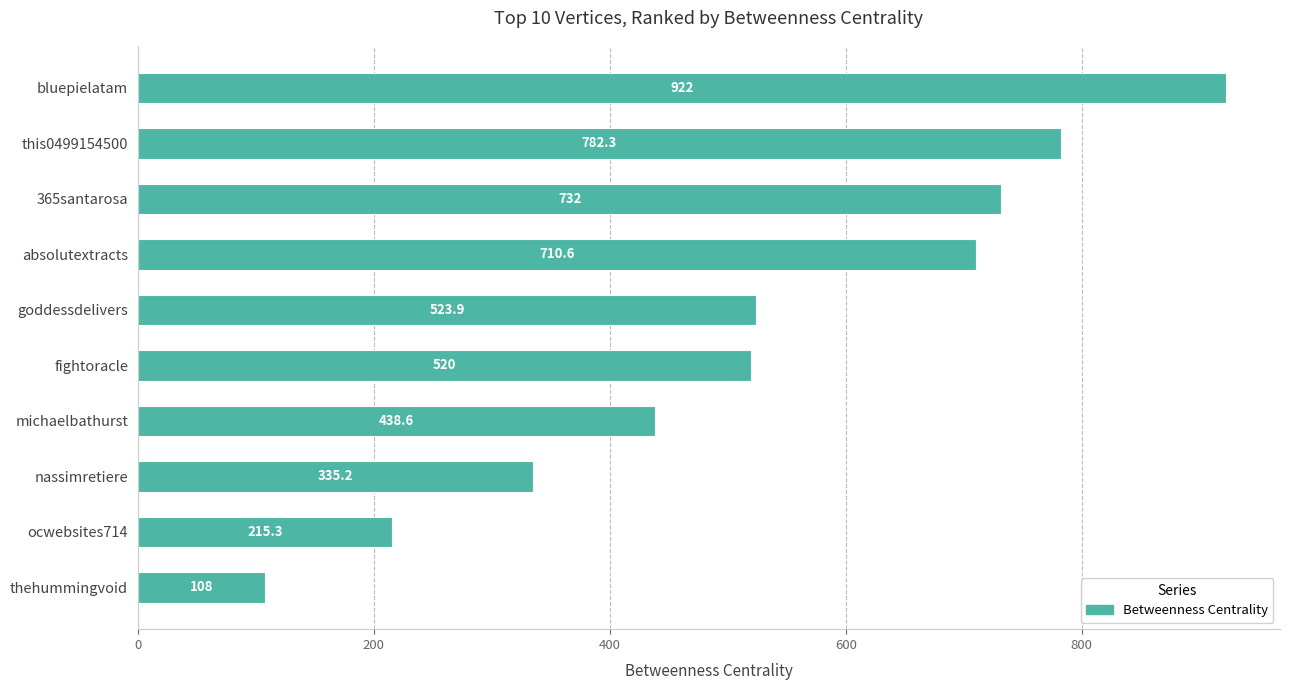

Rank the categories by value from highest to lowest.

bluepielatam, this0499154500, 365santarosa, absolutextracts, goddessdelivers, fightoracle, michaelbathurst, nassimretiere, ocwebsites714, thehummingvoid